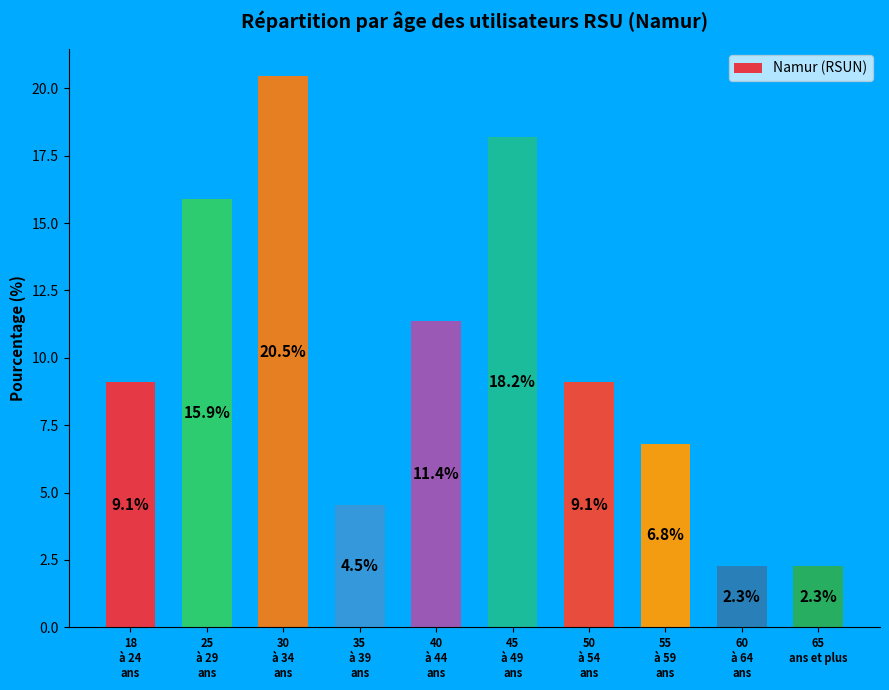

What is the difference between the maximum and minimum values?

18.2